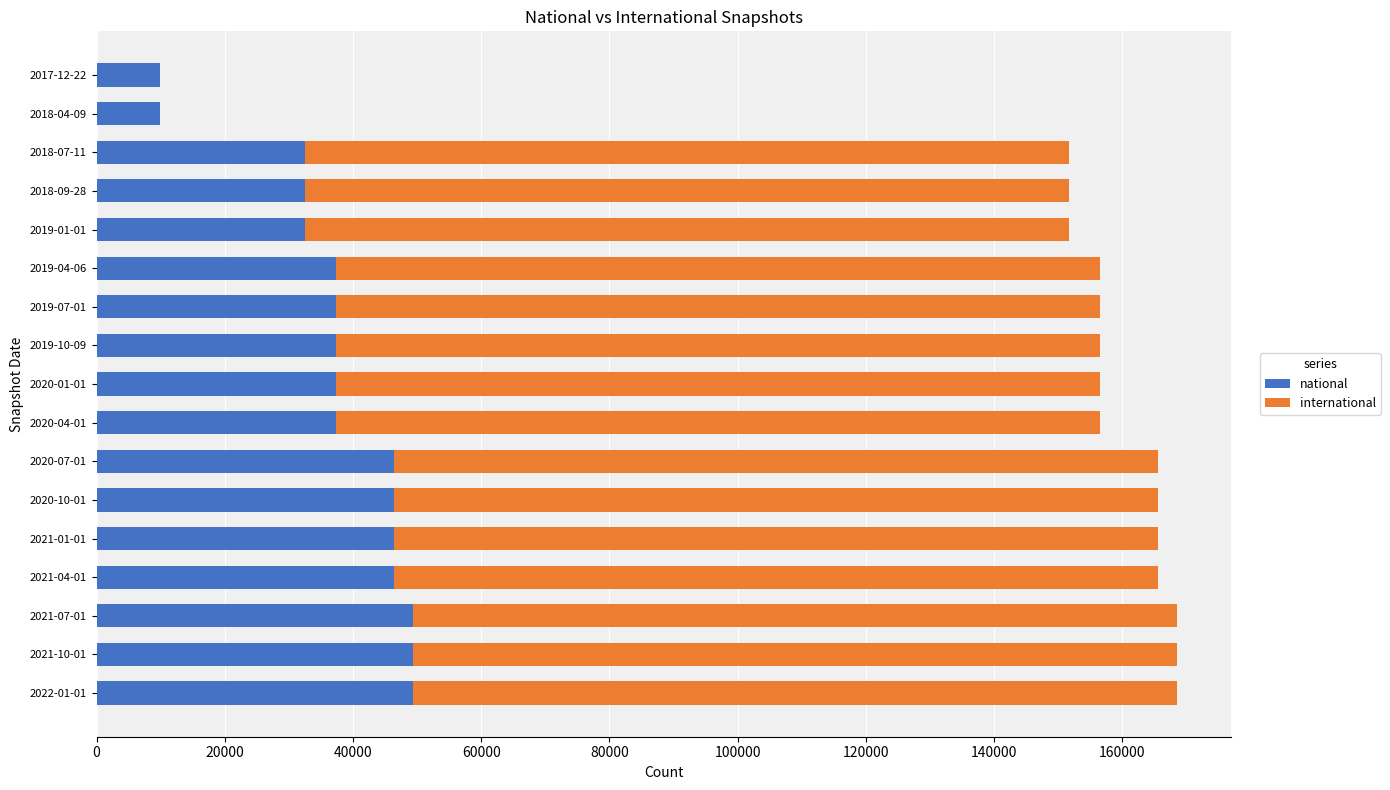

What is the highest value of the national series?

49293